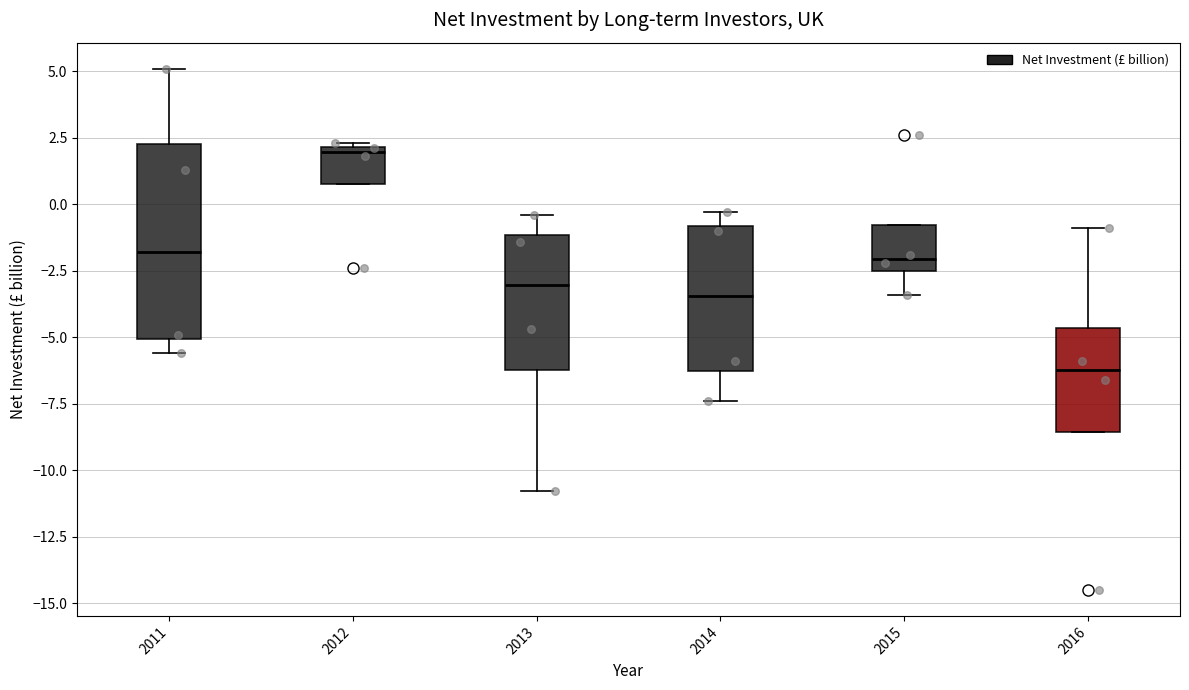

Comparing the boxes themselves (not the whiskers), which one is the tallest?

2011